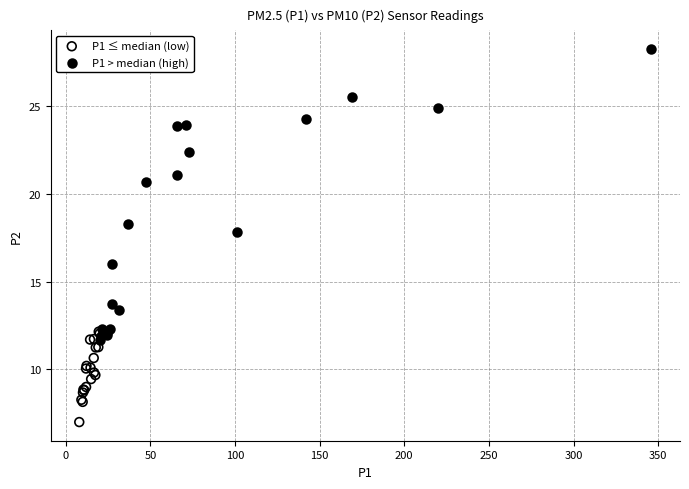

Which series has the widest spread of Y values?

P1 > median (high)